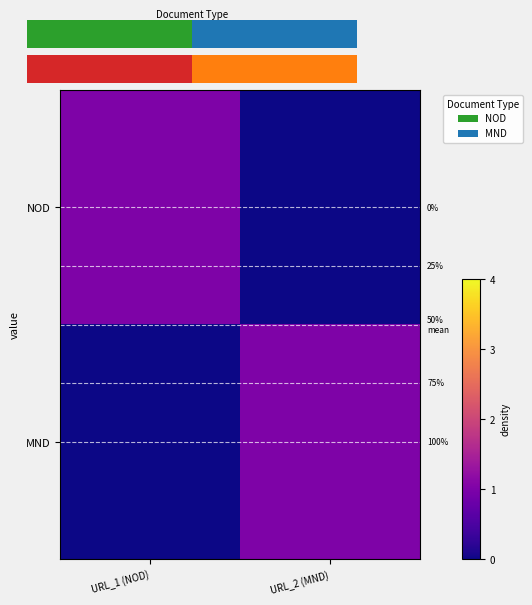

How many data points does each series have?

2